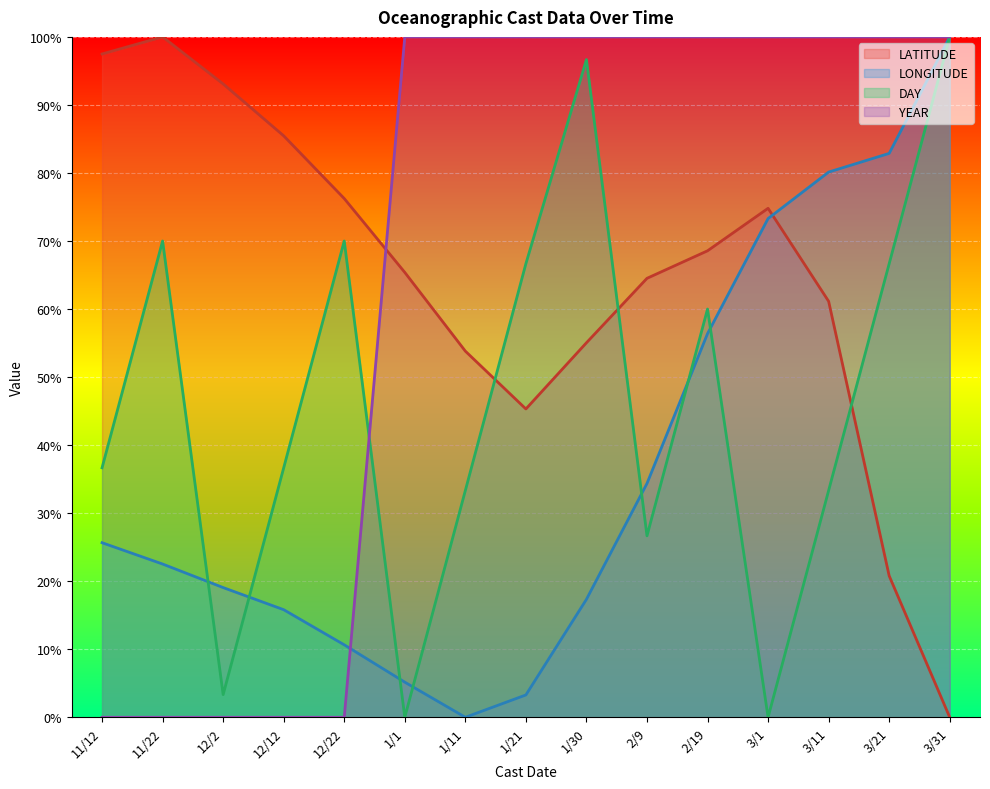

The value of LONGITUDE at 2/9 is 55.2. True or false?

False